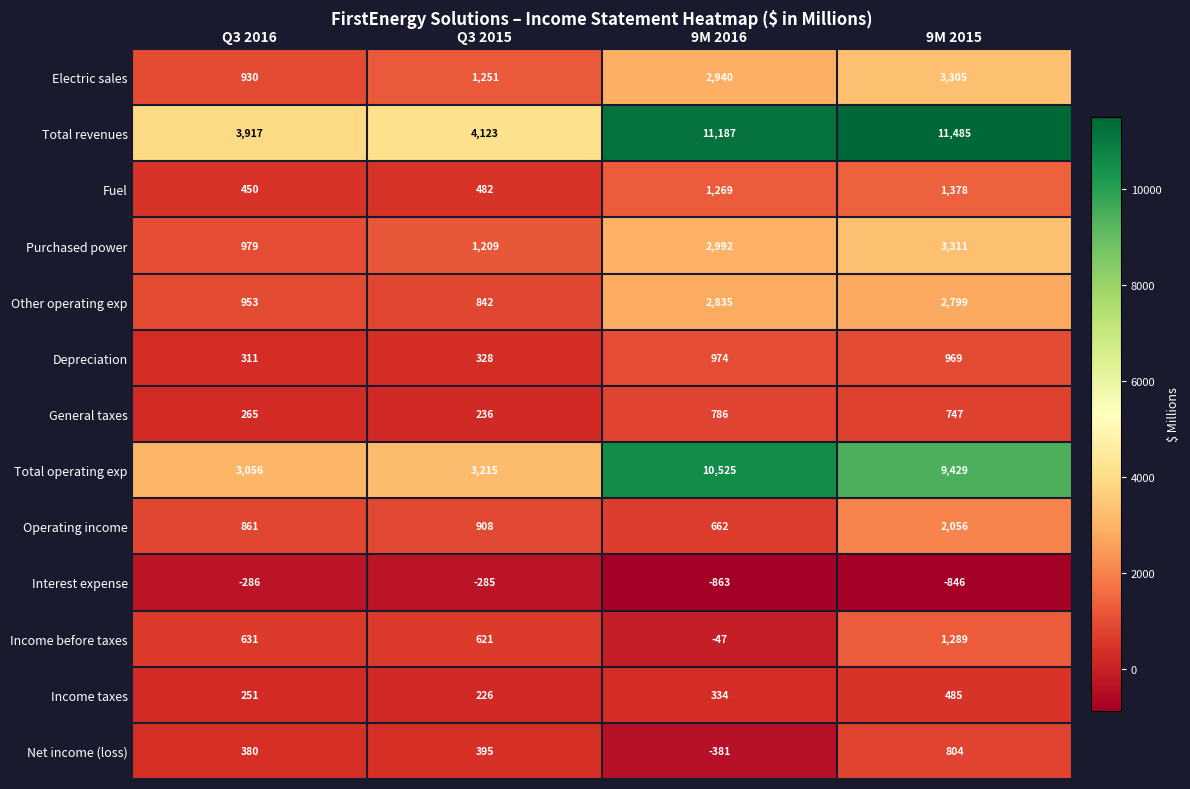

What is the difference between the second highest and second lowest values in the Fuel series?

787